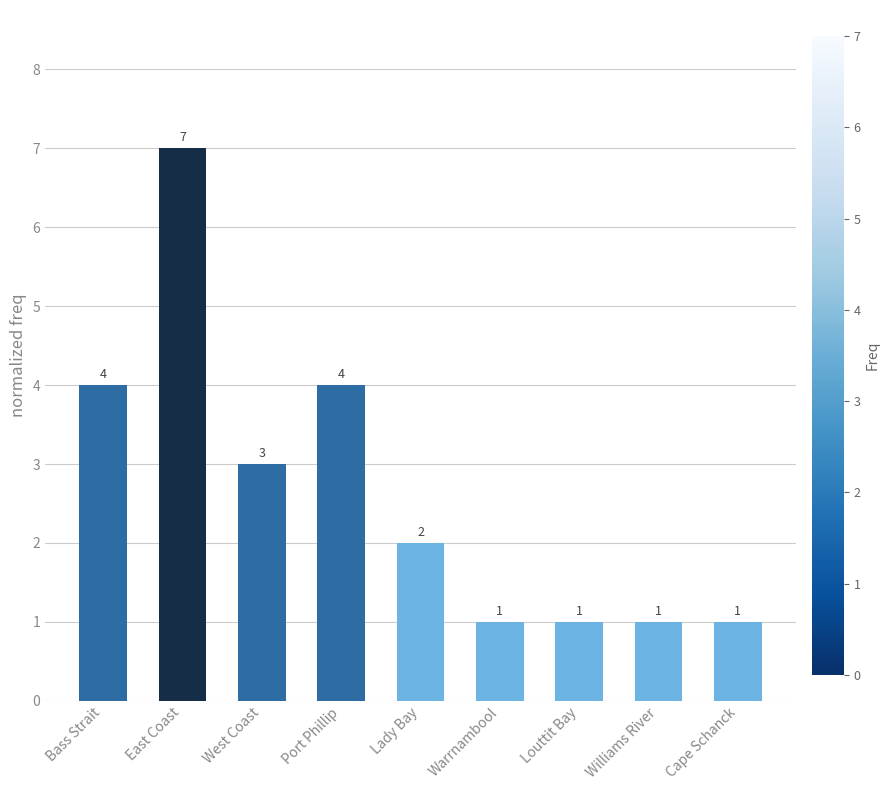

Between Bass Strait and Cape Schanck, which is larger?

Bass Strait